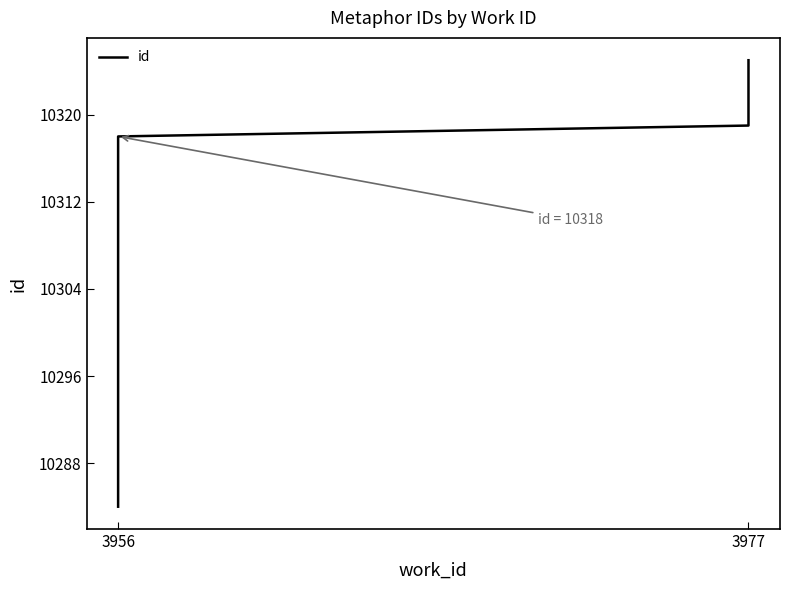

The value at 3977 is 18320. True or false?

False